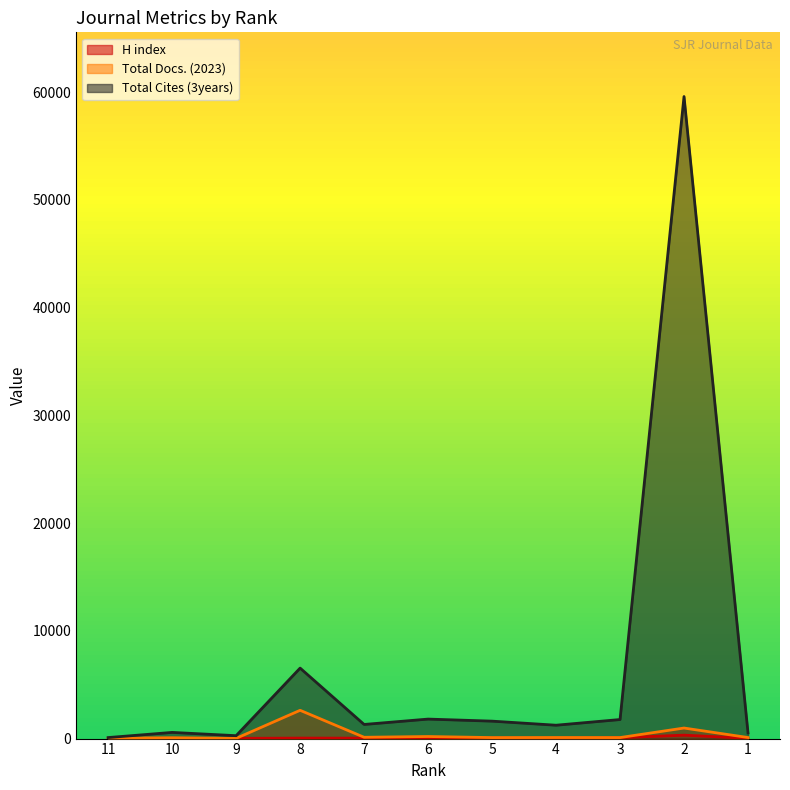

Read the Total Cites (3years) value at 10, to the nearest 10.

570